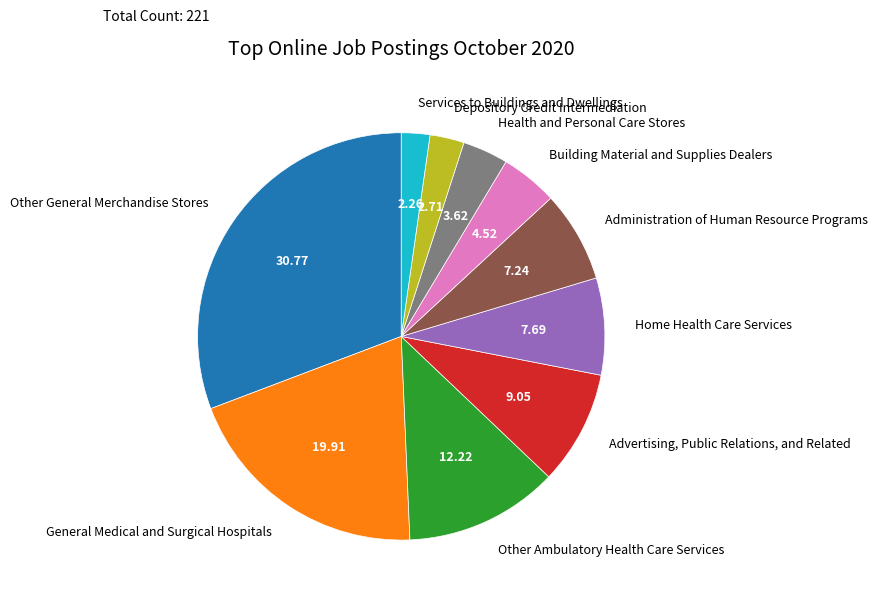

Which category has the biggest portion of the pie?

Other General Merchandise Stores